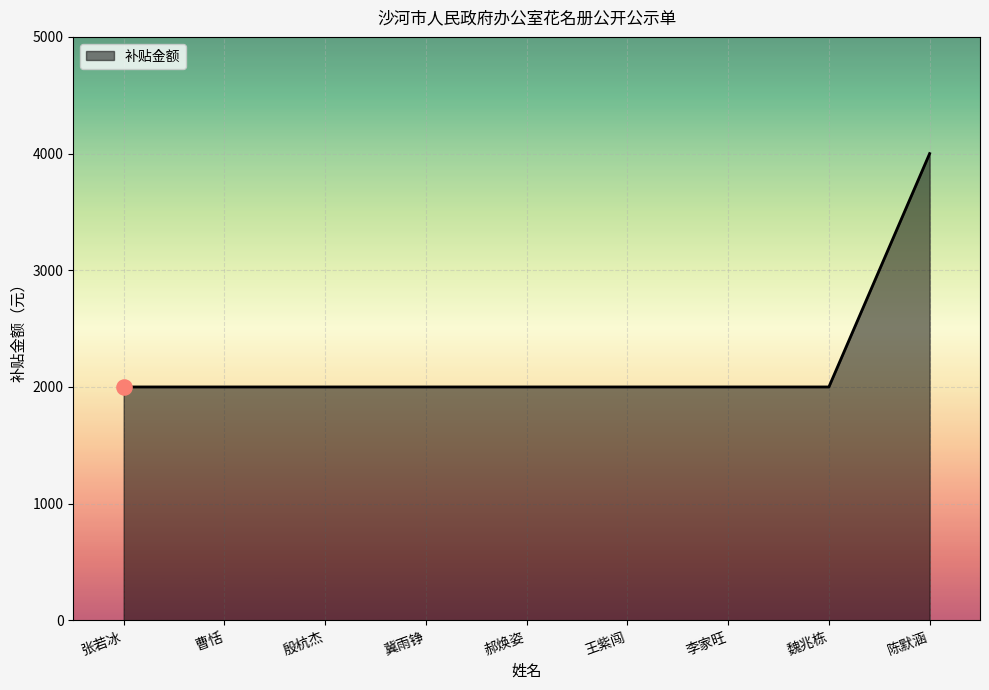

Approximately how many times larger is the value at 陈默涵 compared to 郝焕姿?

2.0